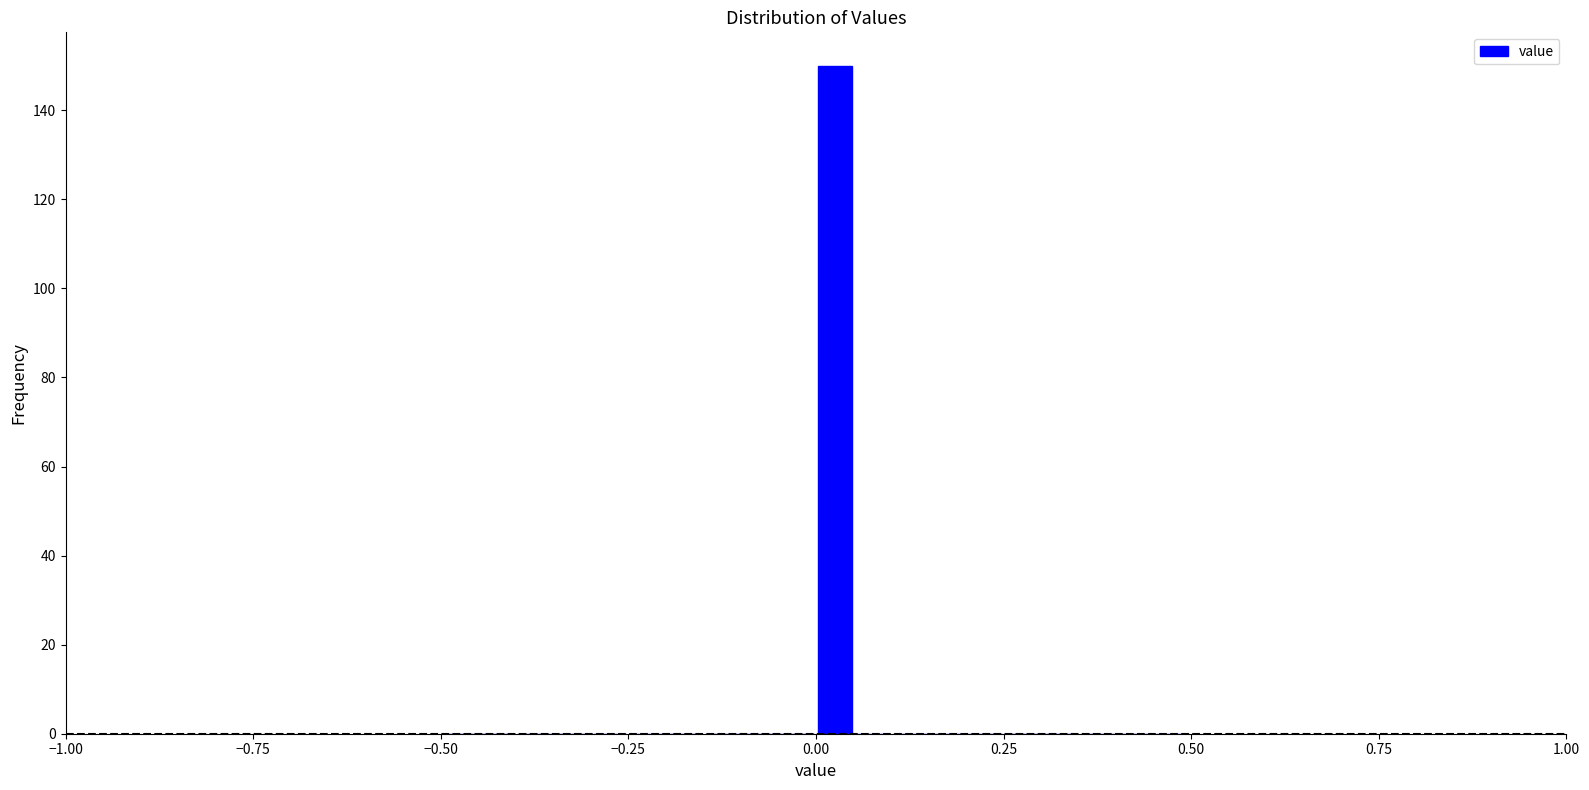

Around what value on the x-axis is the tallest bar? Give the approximate position of its centre, as read against the axis.

0.05